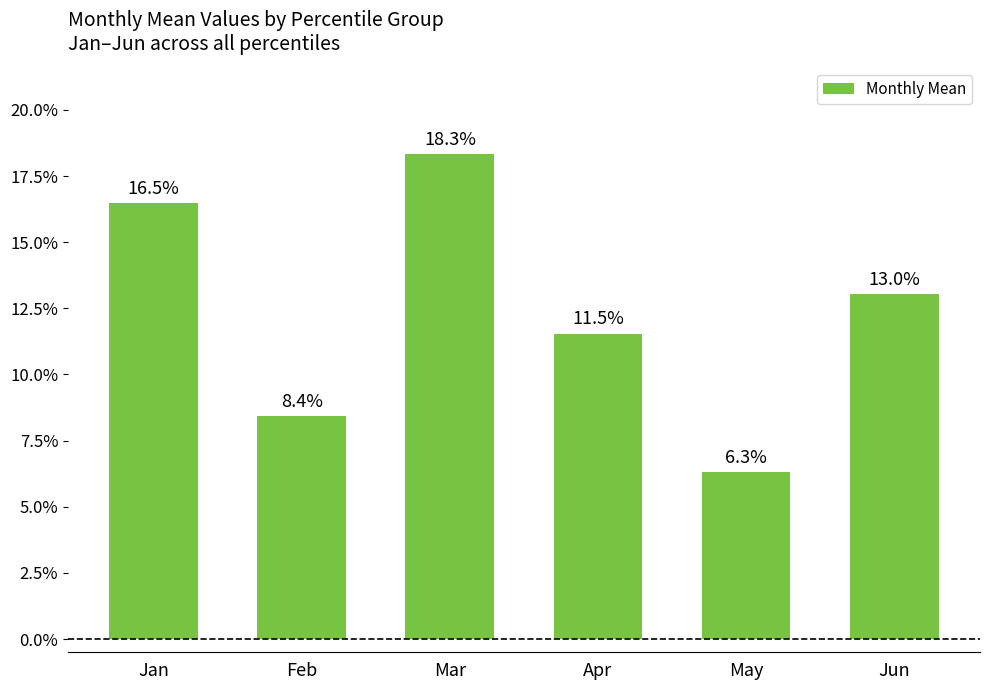

List the labels in order of value, smallest first.

May, Feb, Apr, Jun, Jan, Mar